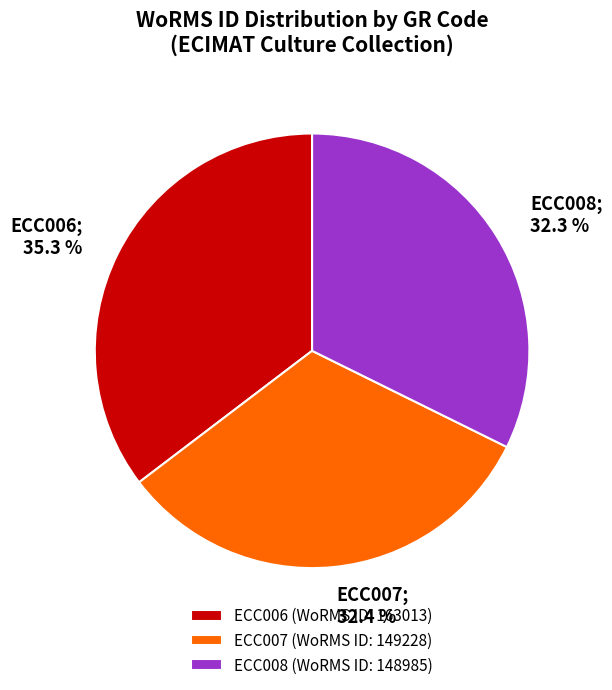

Is ECC008 the majority of the pie?

No